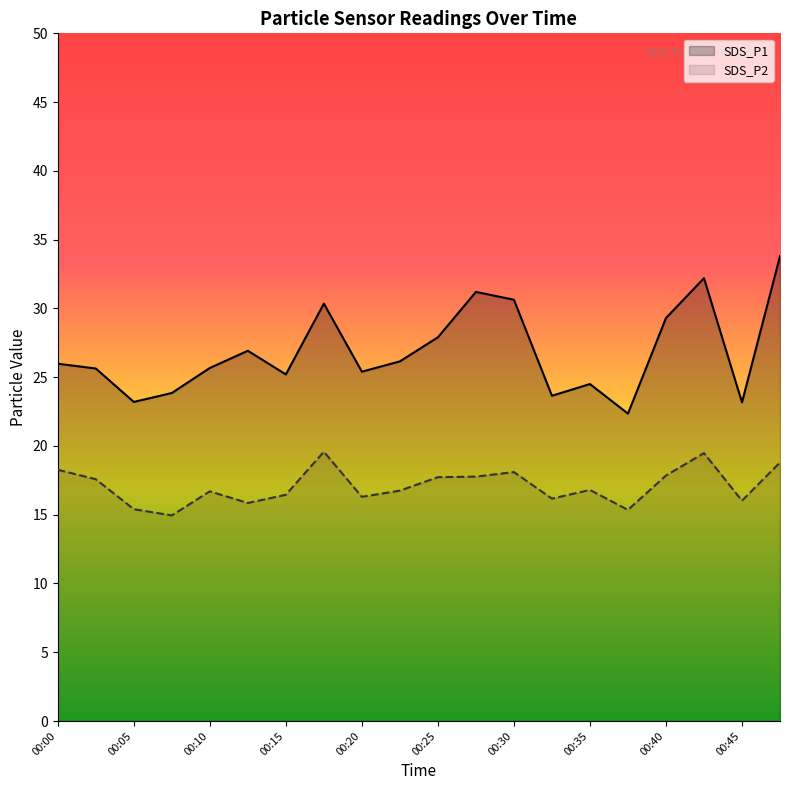

True or false: SDS_P1 and SDS_P2 intersect in this chart.

False